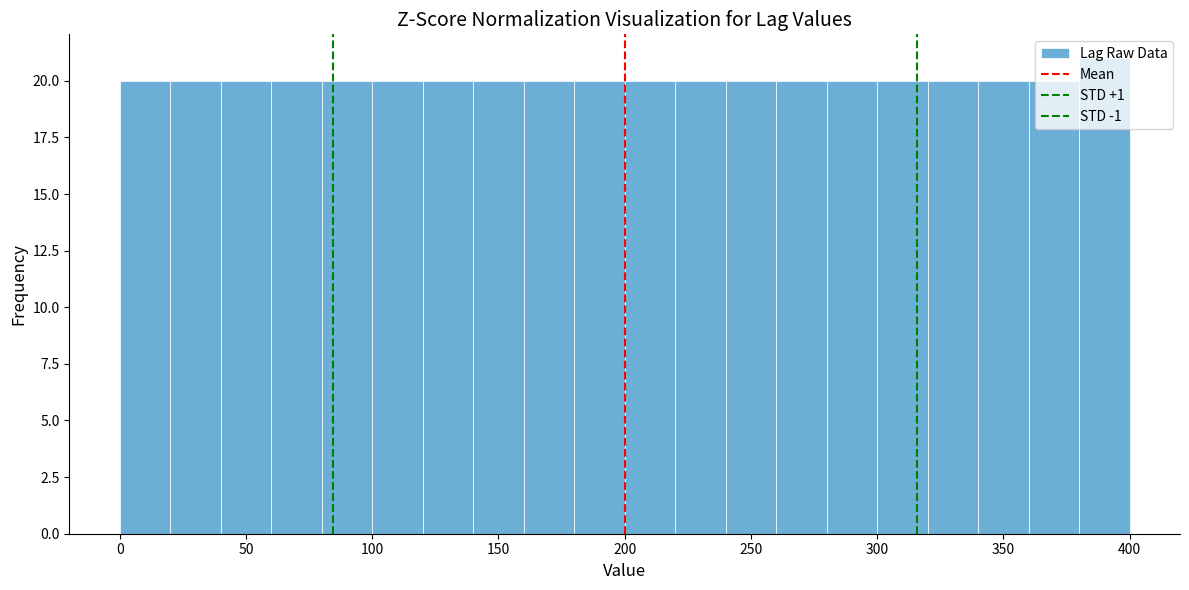

What is the height of the bar covering 280 to 300 on the x-axis? The values are not printed on the chart, so give them approximately, as read against the axis.

20